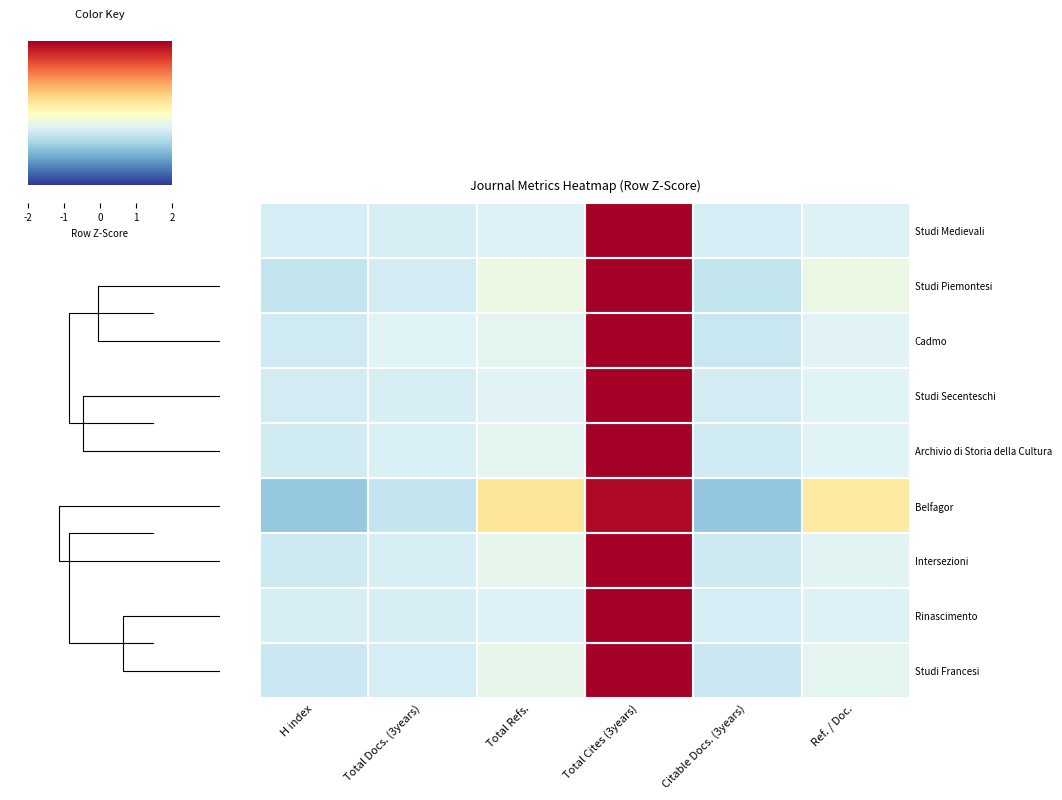

Rank the series at Ref. / Doc. from highest to lowest value.

Belfagor, Studi Piemontesi, Studi Francesi, Intersezioni, Cadmo, Studi Secenteschi, Archivio di Storia della Cultura, Studi Medievali, Rinascimento